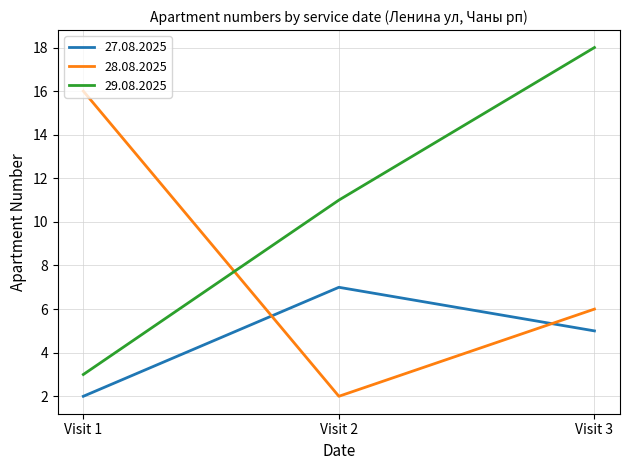

What is the average value of the 27.08.2025 series?

5